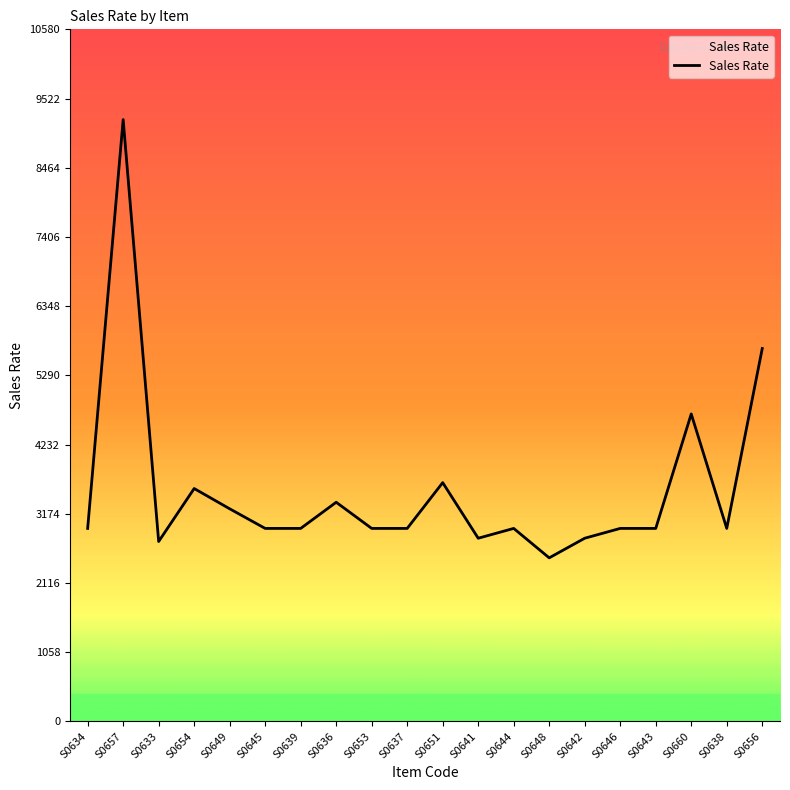

What value does the data have at S0637, to the nearest 10?

2950